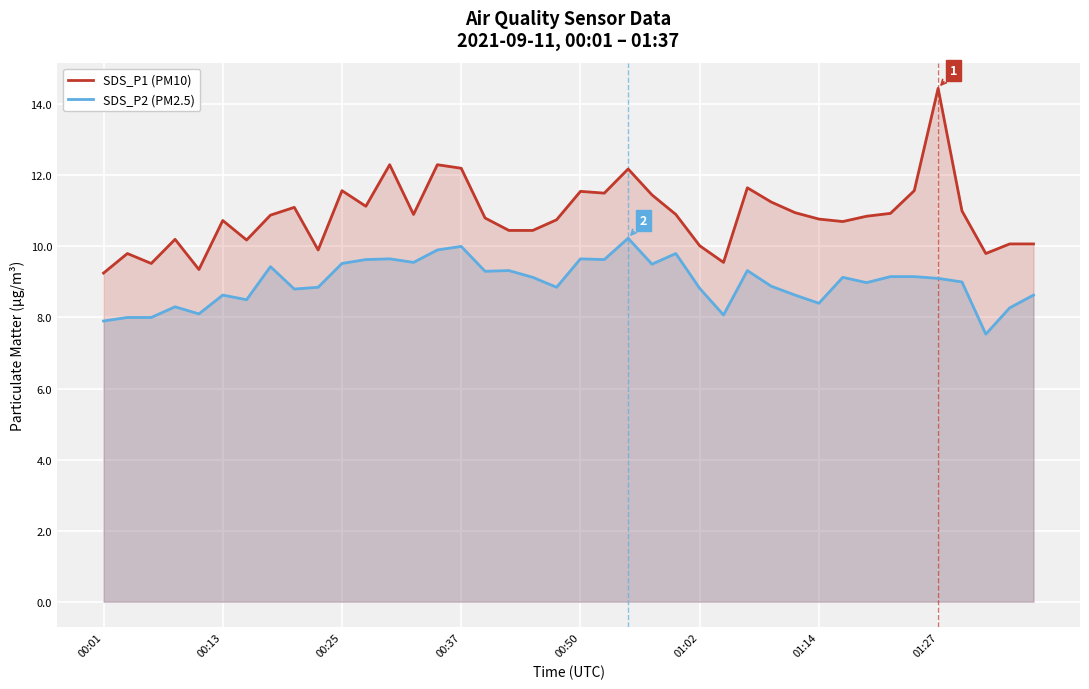

Which series has the largest total across all categories?

SDS_P1 (PM10)